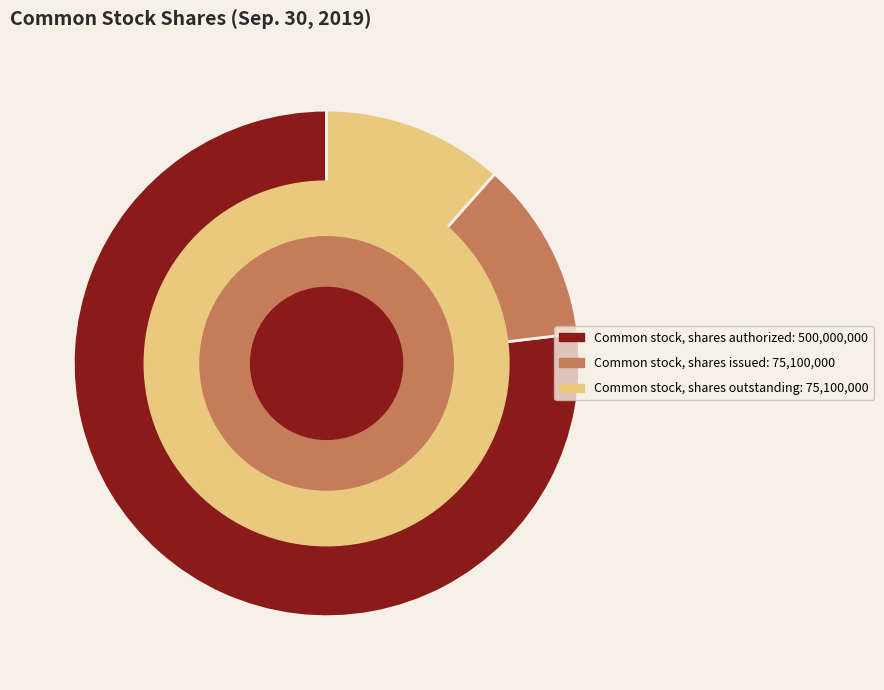

Approximately how many times larger is the value at Common stock, shares outstanding compared to Common stock, shares authorized?

0.2